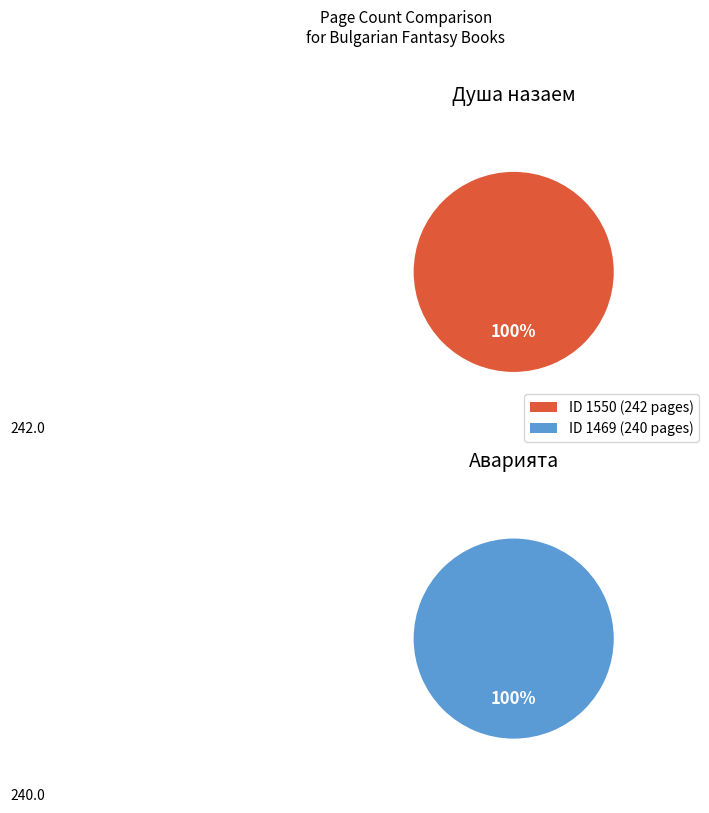

Count the number of slices in the pie.

2